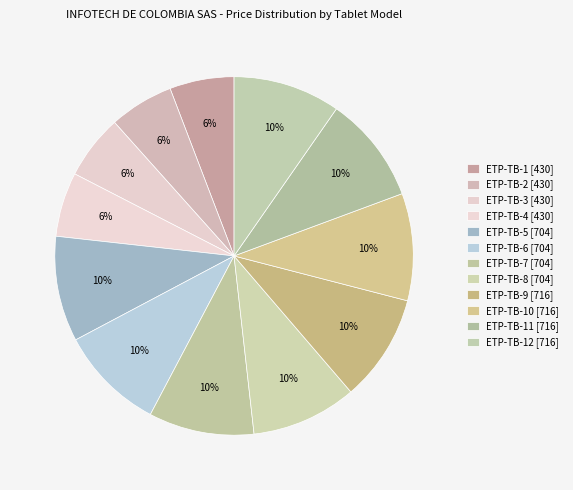

How many segments does this pie chart have?

12